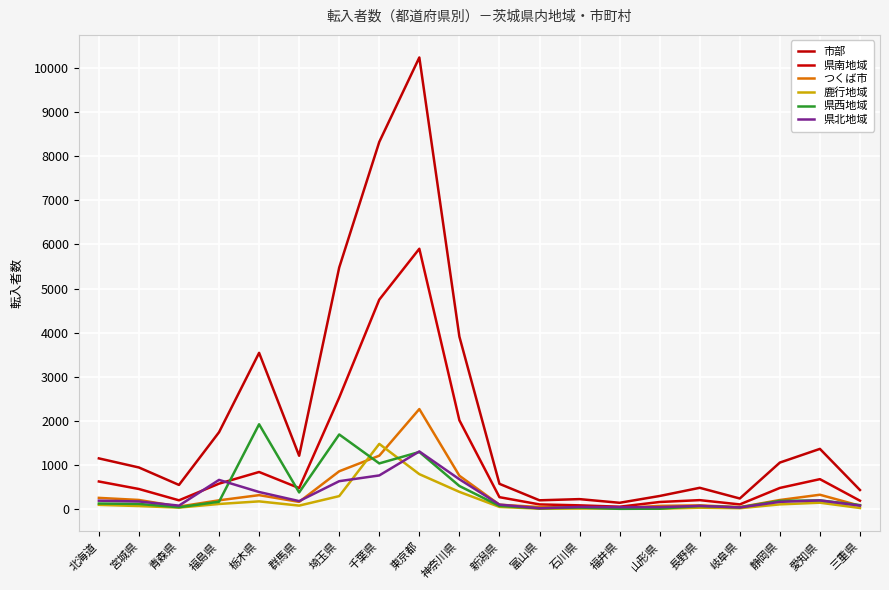

Which series has the largest range (max minus min)?

市部